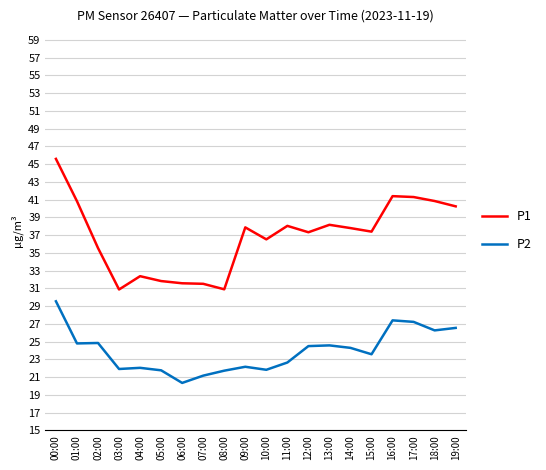

True or false: P1 and P2 cross at least once.

False